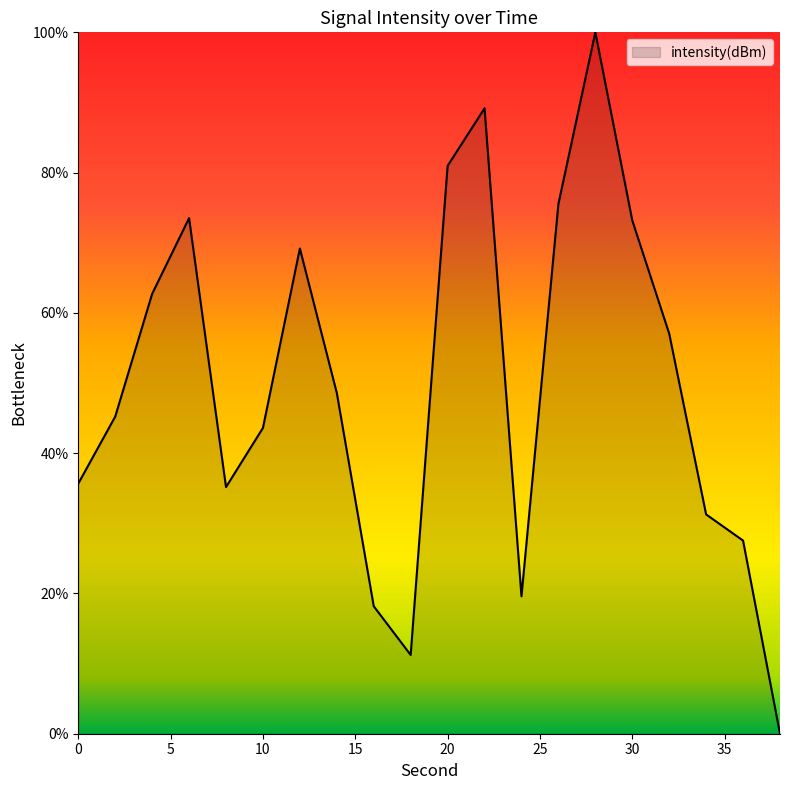

What is the difference between the maximum and minimum values?

100.0